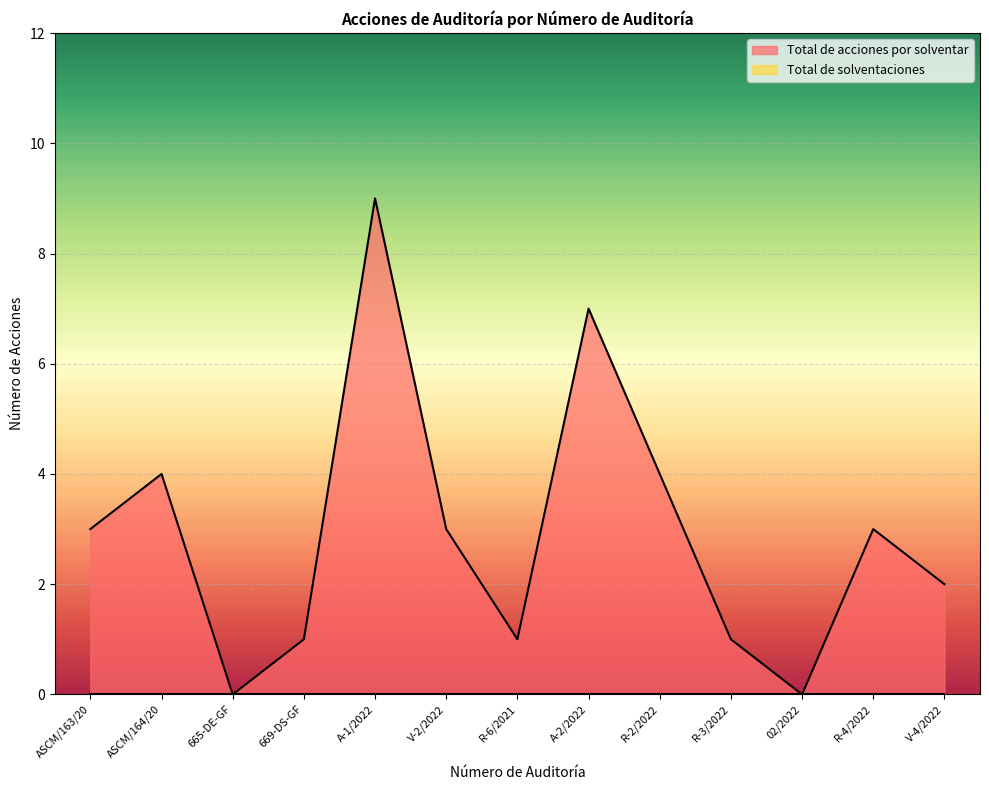

Reading left to right, extract all data points from this chart.

ASCM/163/20=3	ASCM/164/20=4	665-DE-GF=0	669-DS-GF=1	A-1/2022=9	V-2/2022=3	R-6/2021=1	A-2/2022=7	R-2/2022=4	R-3/2022=1	02/2022=0	R-4/2022=3	V-4/2022=2